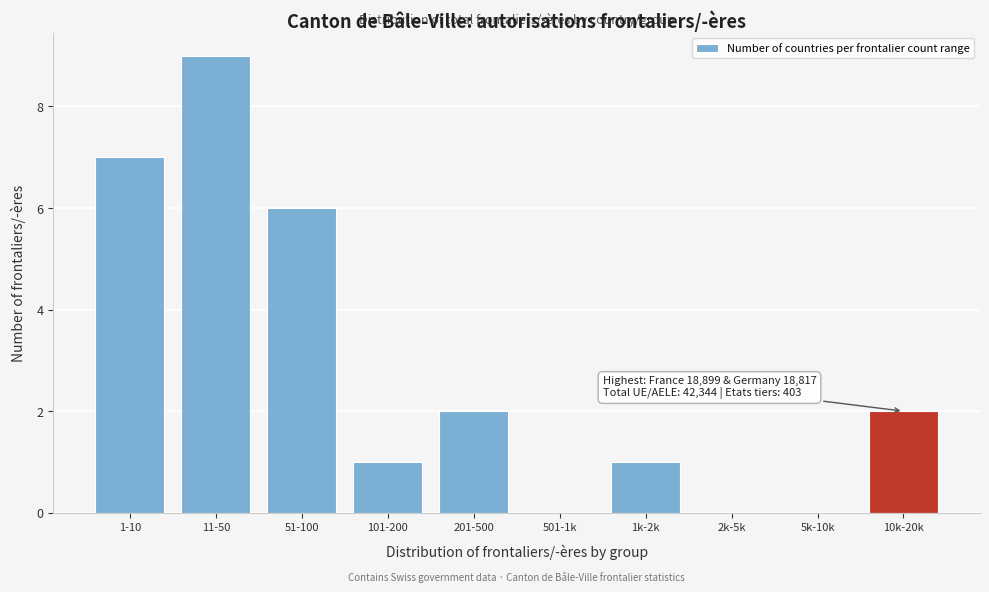

Reading right to left, extract all data points from this chart.

10k-20k=2	5k-10k=0	2k-5k=0	1k-2k=1	501-1k=0	201-500=2	101-200=1	51-100=6	11-50=9	1-10=7